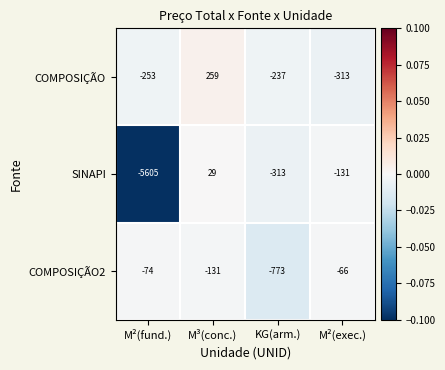

Reading left to right, what are all the values shown in this chart?

COMPOSIÇÃO: M²(fund.)=-253	M³(conc.)=259	KG(arm.)=-237	M²(exec.)=-313
SINAPI: M²(fund.)=-5605	M³(conc.)=29	KG(arm.)=-313	M²(exec.)=-131
COMPOSIÇÃO2: M²(fund.)=-74	M³(conc.)=-131	KG(arm.)=-773	M²(exec.)=-66